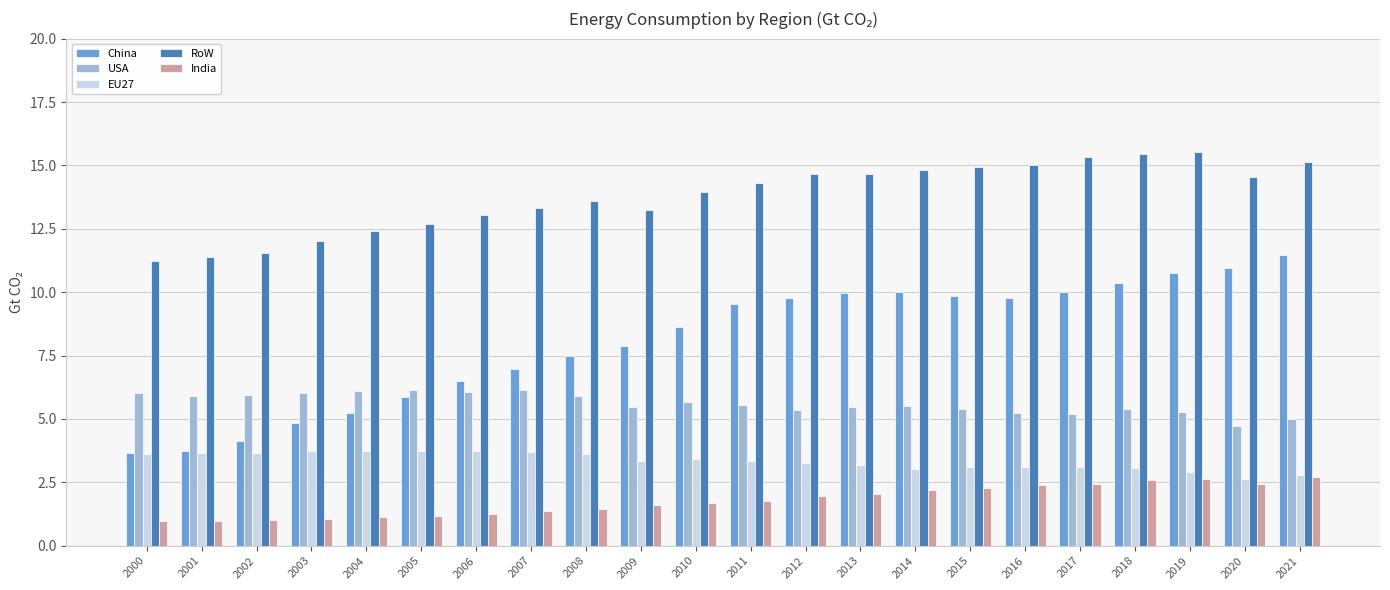

How many distinct data groups are displayed?

5